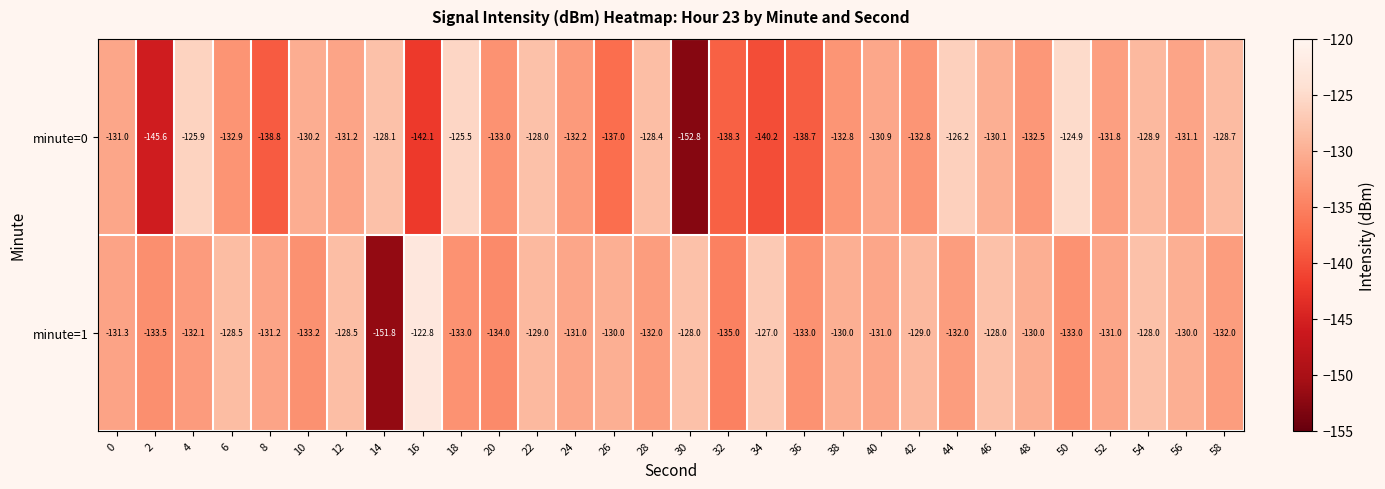

What is the total value across all series at 12?

-259.7